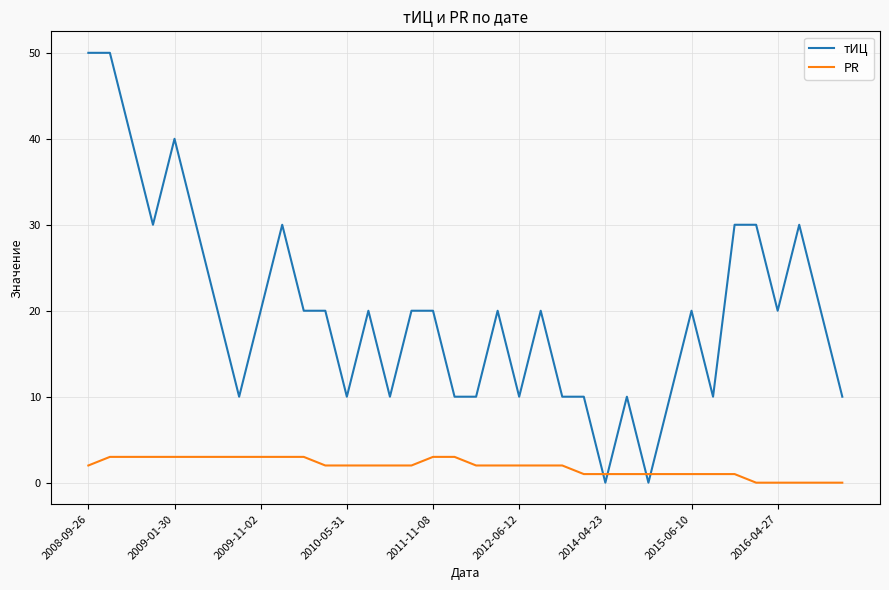

Does the chart display data point markers on the line(s)?

No